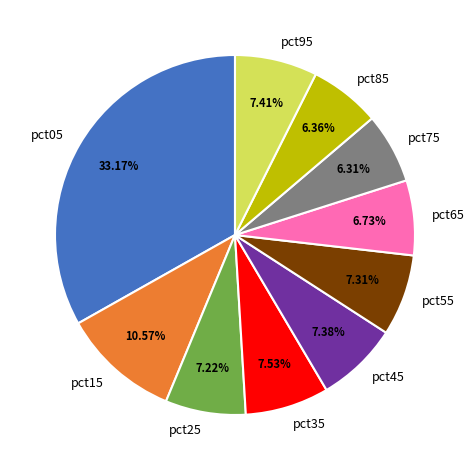

Does pct55 account for over 50% of the chart?

No